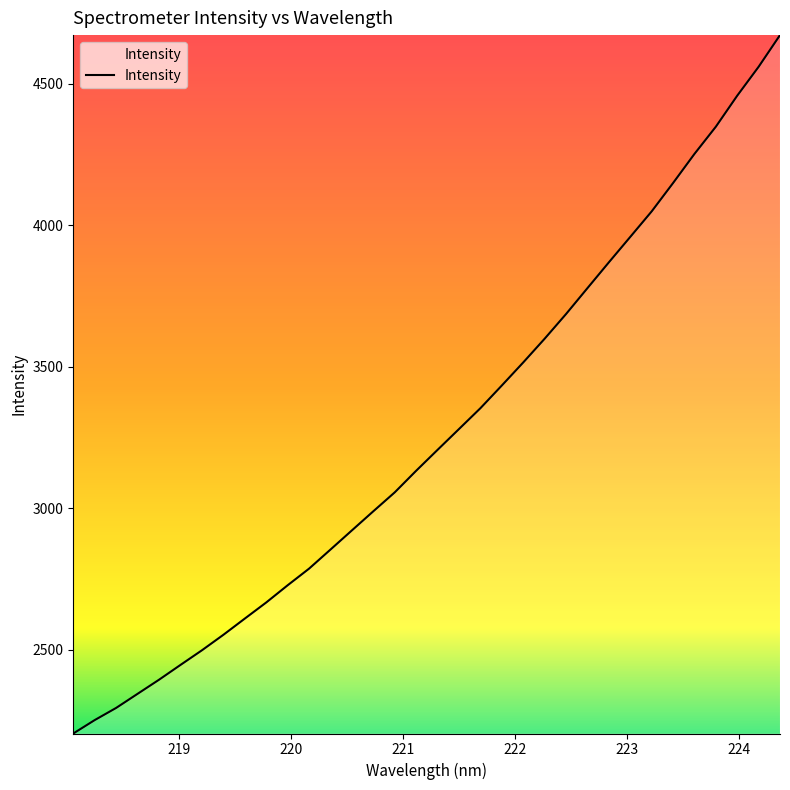

What is the difference between the maximum and minimum values?

2467.9